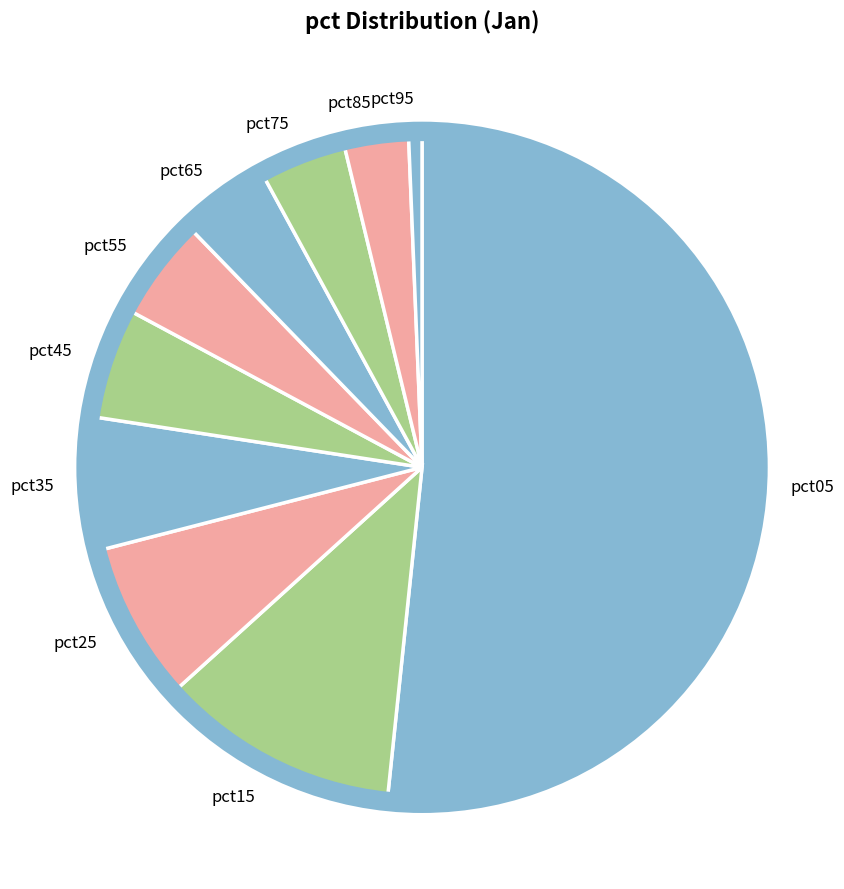

Which slice is the smallest?

pct95